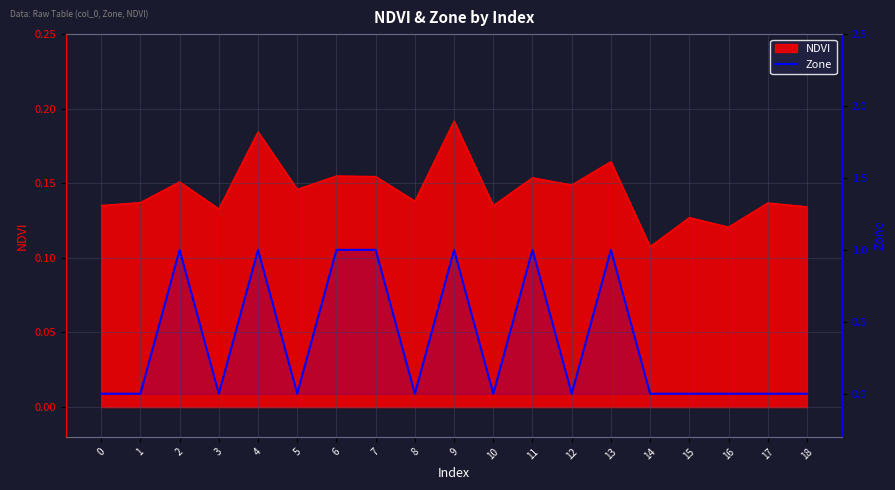

True or false: there are more than 0 points higher than both neighbors.

True